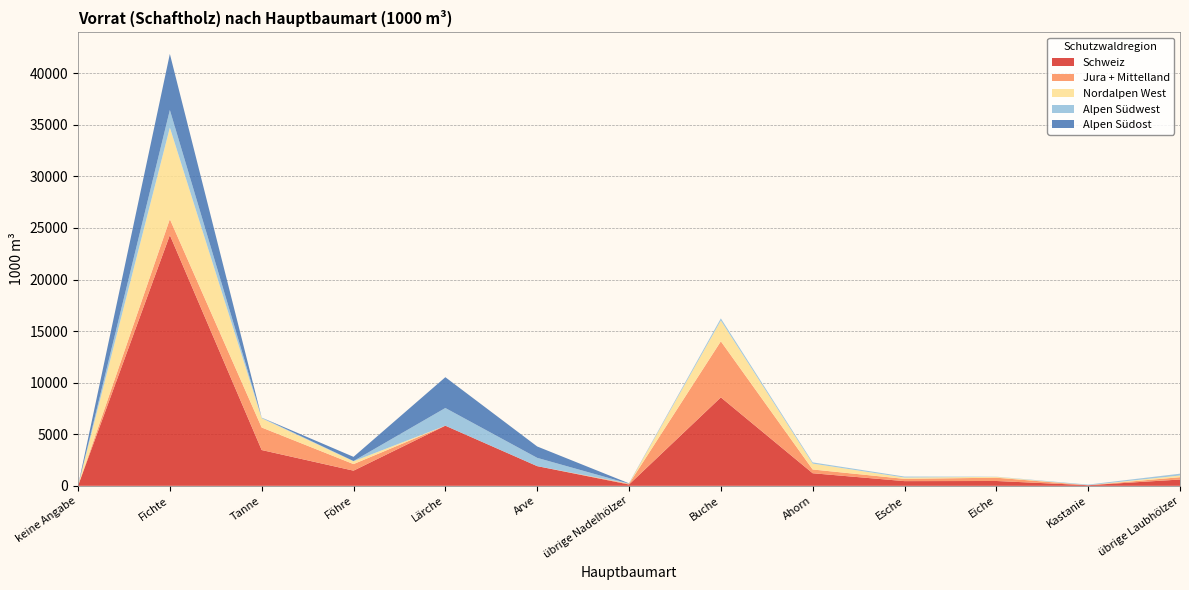

Reading left to right, transcribe all the data shown in this chart.

Schweiz: keine Angabe=0	Fichte=24303	Tanne=3469	Föhre=1470	Lärche=5828	Arve=1908	übrige Nadelhölzer=127	Buche=8575	Ahorn=1220	Esche=455	Eiche=468	Kastanie=60	übrige Laubhölzer=611
Jura + Mittelland: keine Angabe=0	Fichte=1552	Tanne=2185	Föhre=637	Lärche=1	Arve=0	übrige Nadelhölzer=64	Buche=5435	Ahorn=364	Esche=219	Eiche=319	Kastanie=0	übrige Laubhölzer=225
Nordalpen West: keine Angabe=0	Fichte=8872	Tanne=894	Föhre=269	Lärche=0	Arve=0	übrige Nadelhölzer=19	Buche=2018	Ahorn=570	Esche=130	Eiche=81	Kastanie=0	übrige Laubhölzer=164
Alpen Südwest: keine Angabe=0	Fichte=1705	Tanne=67	Föhre=28	Lärche=1715	Arve=804	übrige Nadelhölzer=0	Buche=203	Ahorn=119	Esche=93	Eiche=17	Kastanie=60	übrige Laubhölzer=165
Alpen Südost: keine Angabe=0	Fichte=5435	Tanne=0	Föhre=404	Lärche=2985	Arve=1103	übrige Nadelhölzer=29	Buche=0	Ahorn=0	Esche=0	Eiche=0	Kastanie=0	übrige Laubhölzer=6